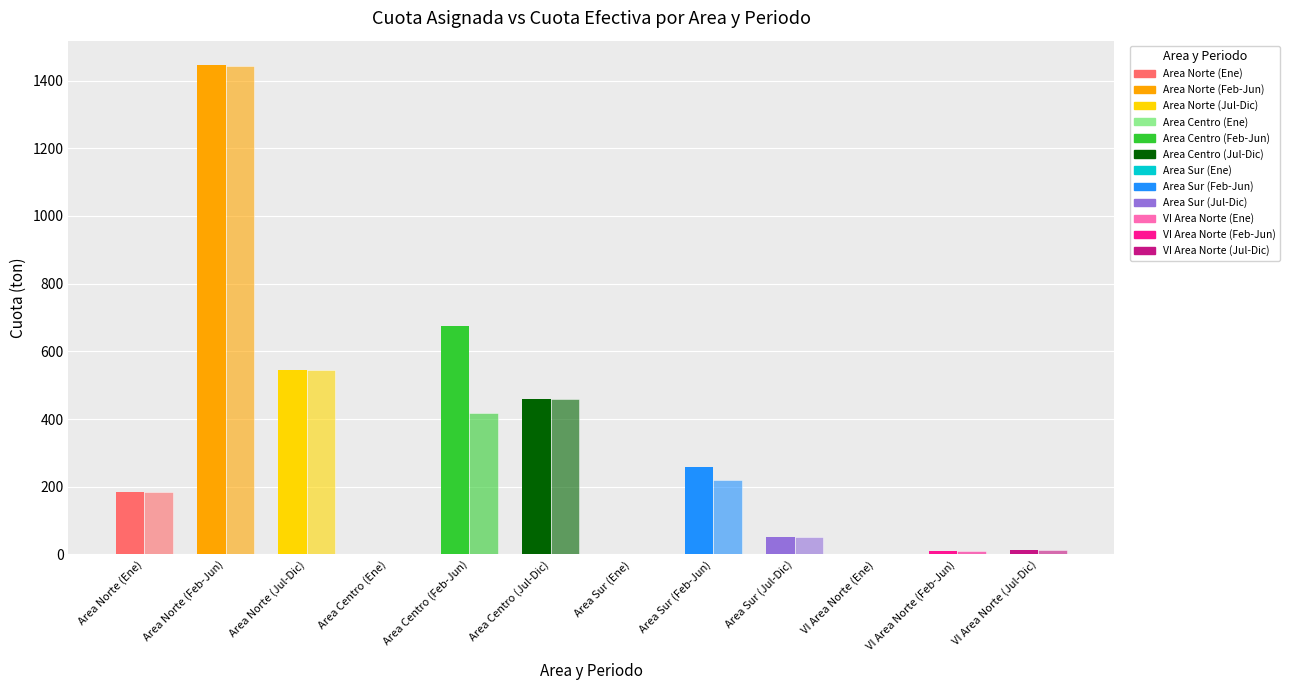

How many categories are shown in the chart?

12